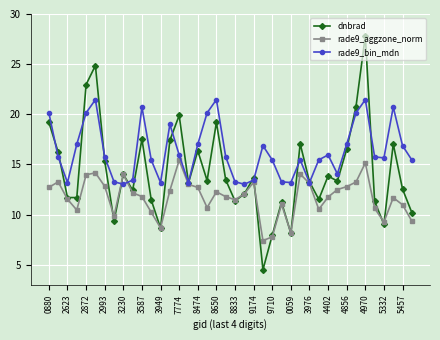

Count the number of categories in the chart.

40